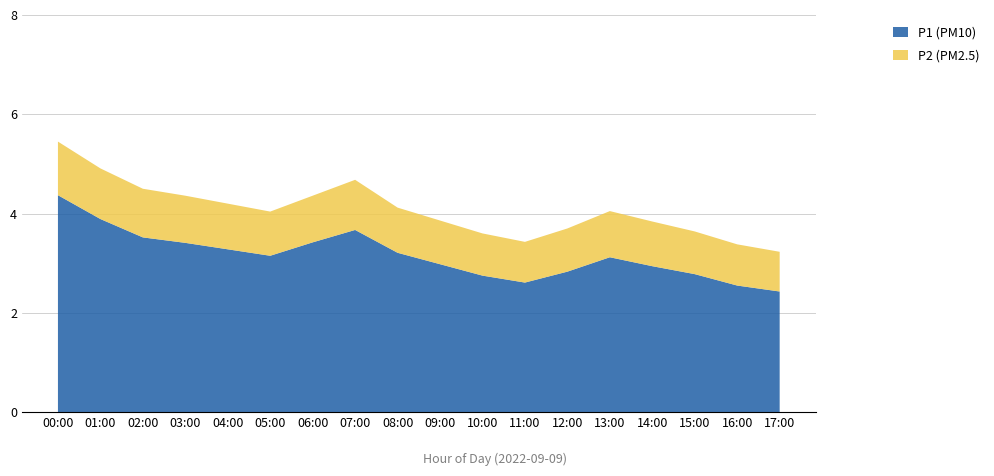

Reading left to right, what are all the values shown in this chart?

P1: 00:00=4.4	01:00=3.9	02:00=3.5	03:00=3.4	04:00=3.3	05:00=3.1	06:00=3.4	07:00=3.7	08:00=3.2	09:00=3.0	10:00=2.8	11:00=2.6	12:00=2.8	13:00=3.1	14:00=2.9	15:00=2.8	16:00=2.5	17:00=2.4
P2: 00:00=1.1	01:00=1.0	02:00=1.0	03:00=0.9	04:00=0.9	05:00=0.9	06:00=0.9	07:00=1.0	08:00=0.9	09:00=0.9	10:00=0.8	11:00=0.8	12:00=0.9	13:00=0.9	14:00=0.9	15:00=0.9	16:00=0.8	17:00=0.8